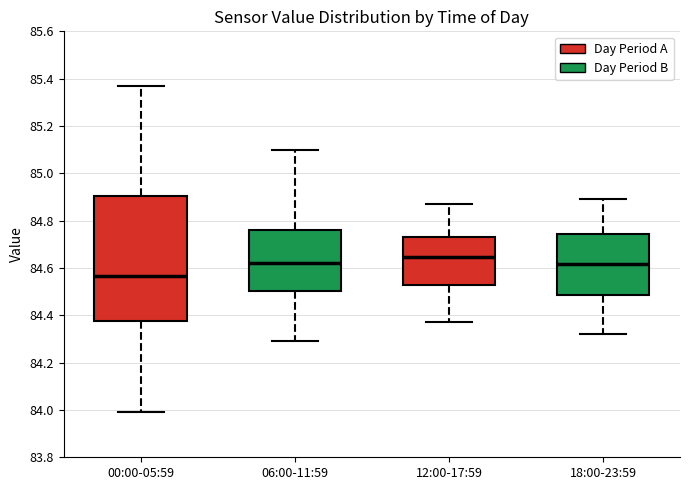

Comparing the boxes themselves (not the whiskers), which one is the tallest?

00:00-05:59